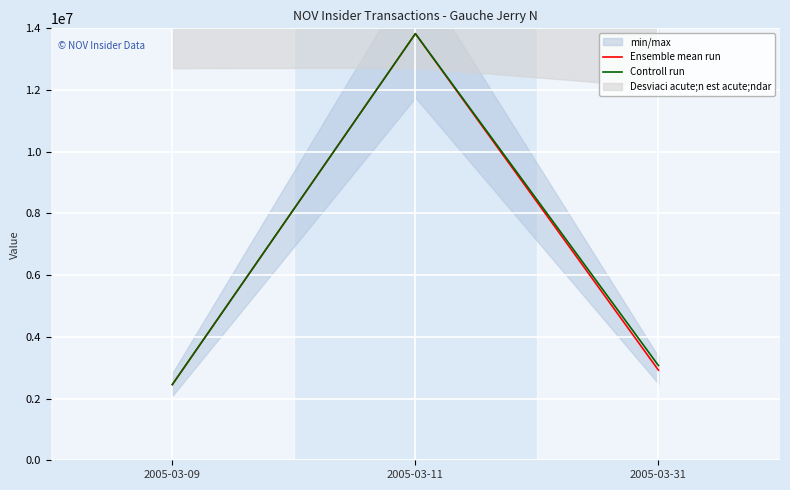

What is the difference between the Controll run values at 2005-03-11 and 2005-03-31?

10758526.6